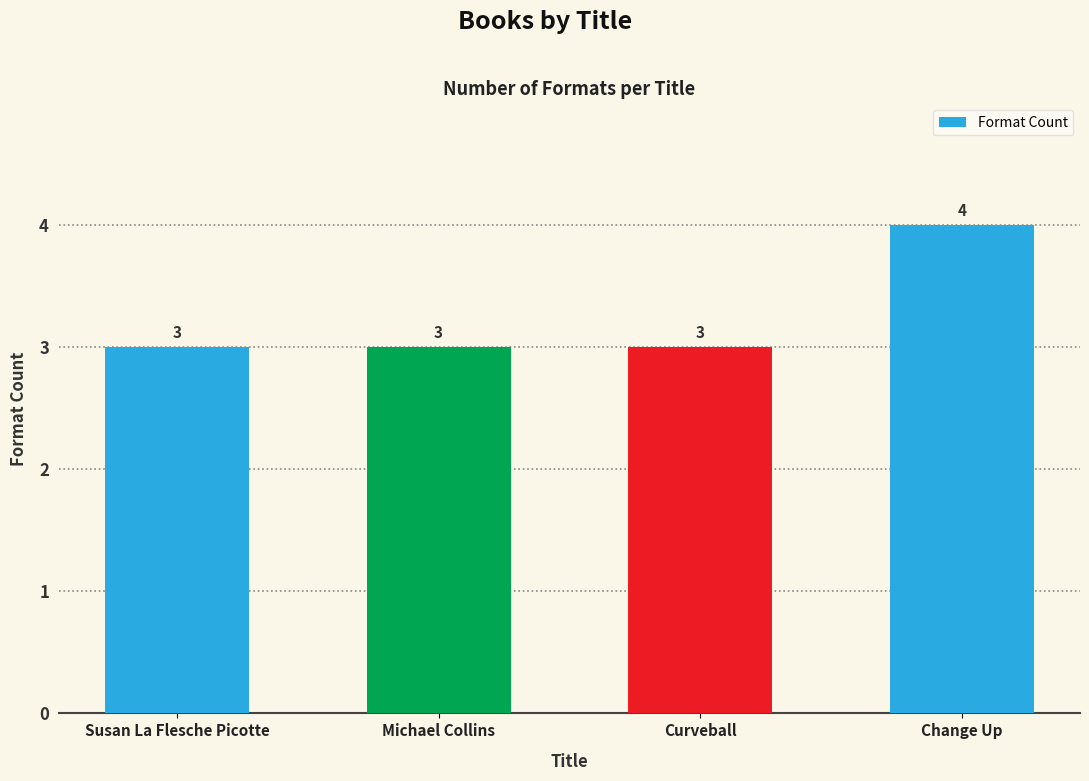

Reading right to left, extract all data points from this chart.

Change Up=4	Curveball=3	Michael Collins=3	Susan La Flesche Picotte=3